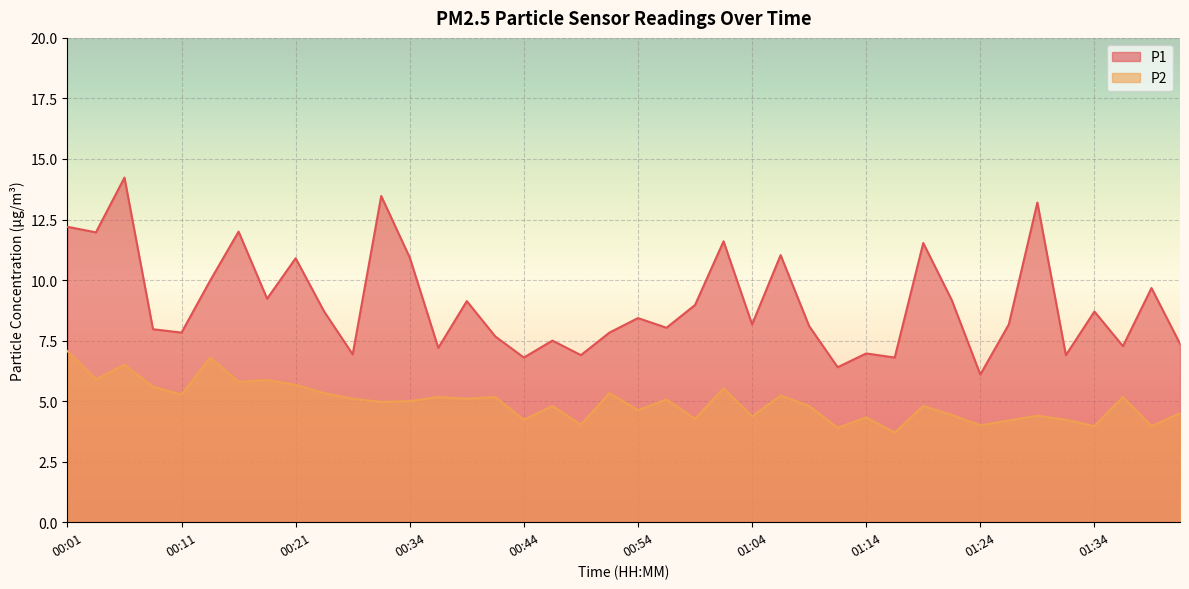

How many values in the P1 series exceed 8?

24